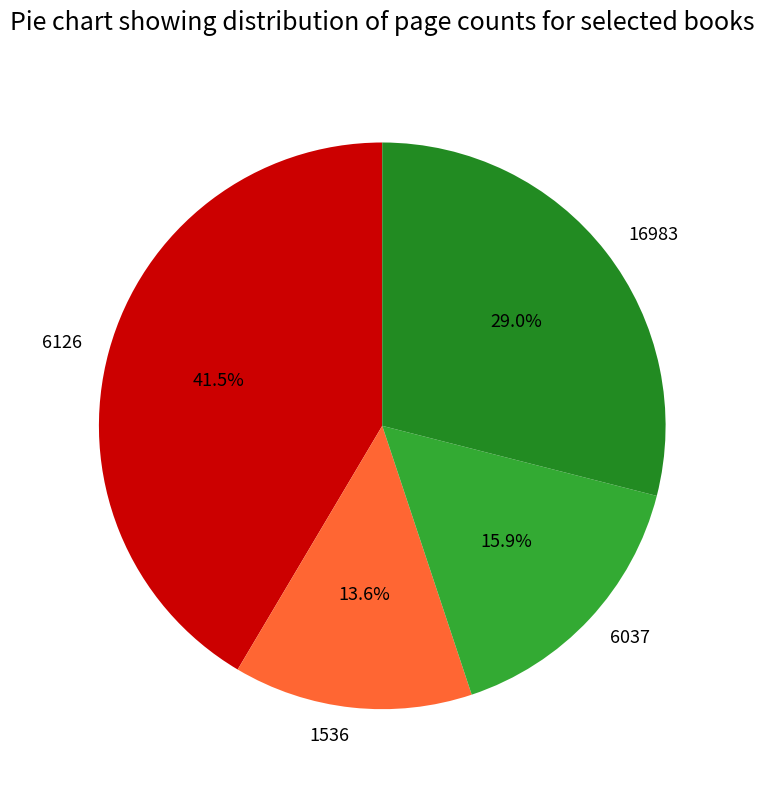

Which has a higher value, 1536 or 16983?

16983